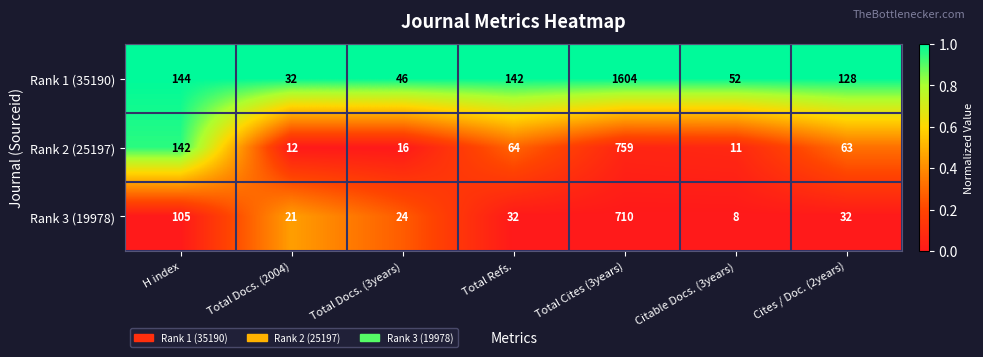

At which category does the chart reach its peak across all series?

Total Cites (3years)